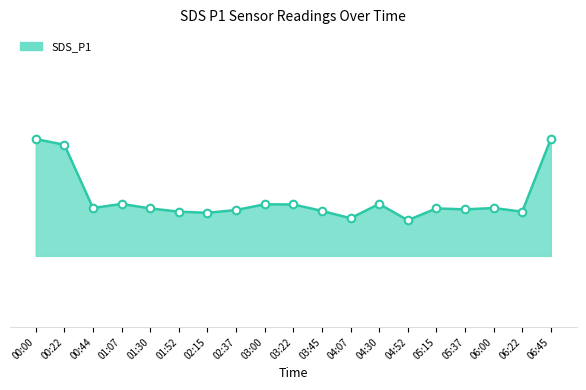

What is the ratio of the value at 04:07 to the value at 03:00?

1.0